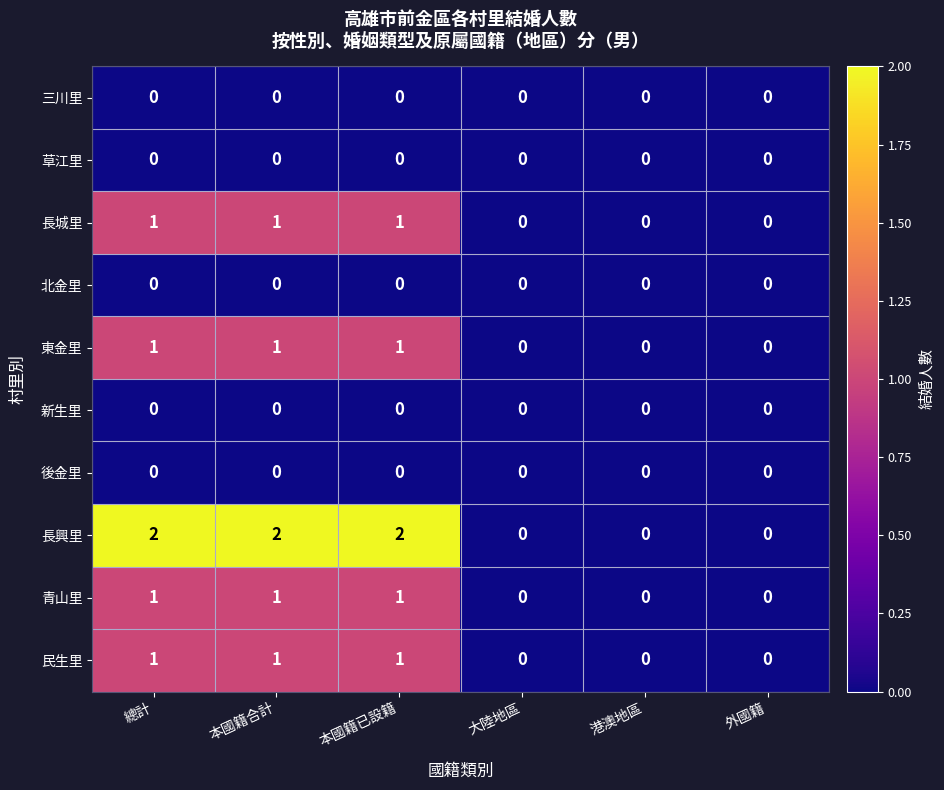

What is the maximum value shown in the chart?

2